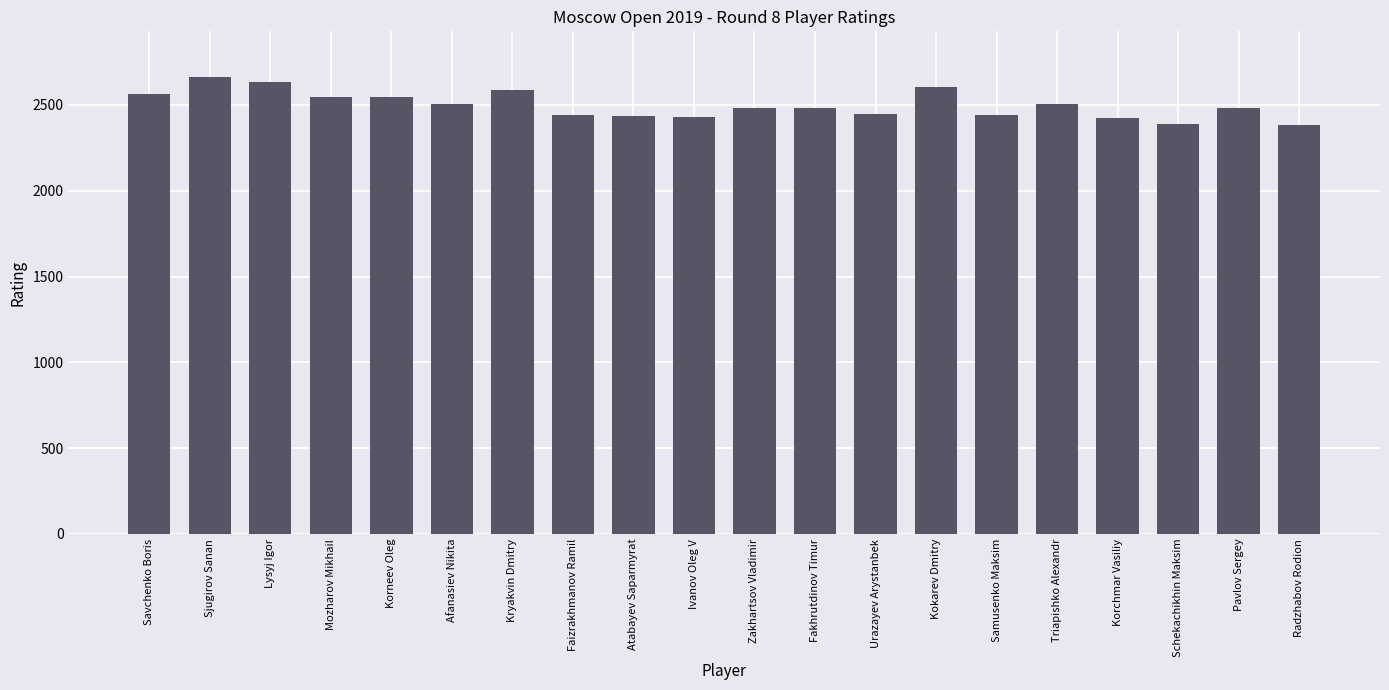

What is the sum of all values?

49997